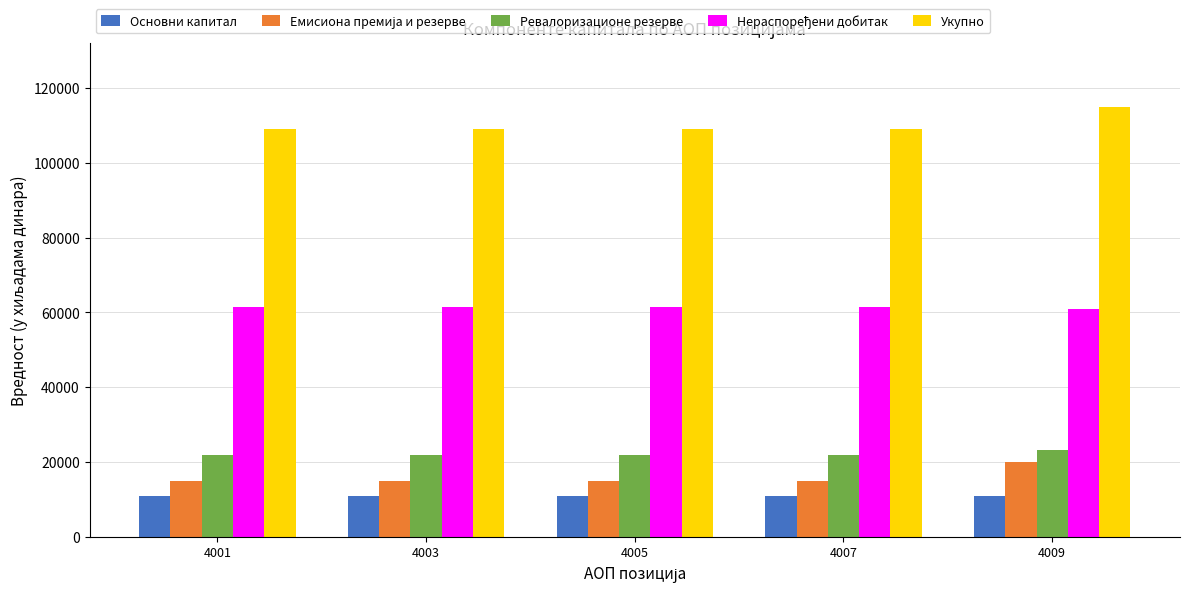

What is the value of the Основни капитал bar at the 1st from the left?

10800